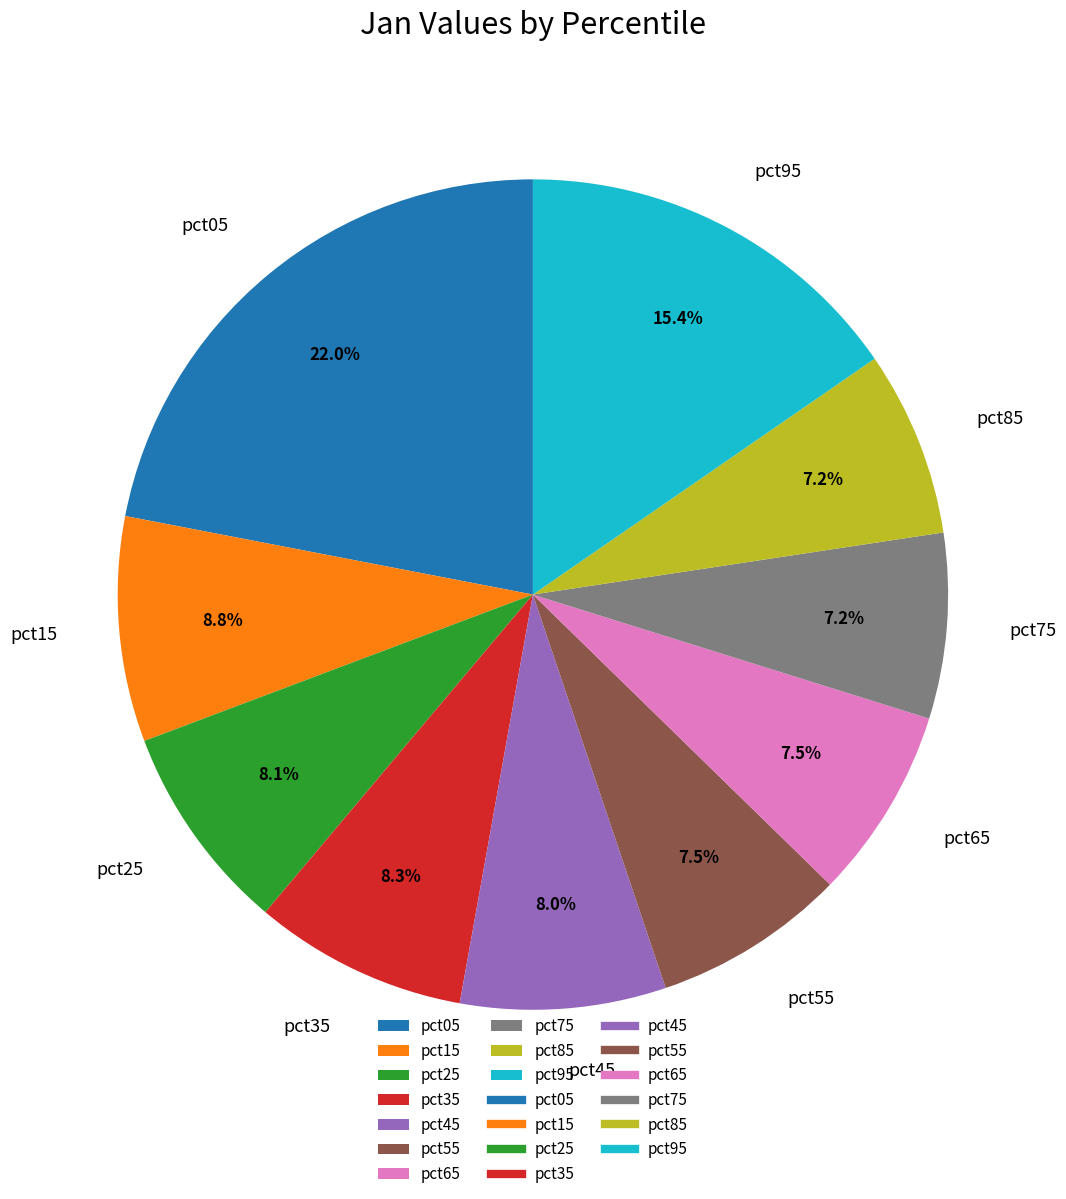

Does any single category account for the majority?

No